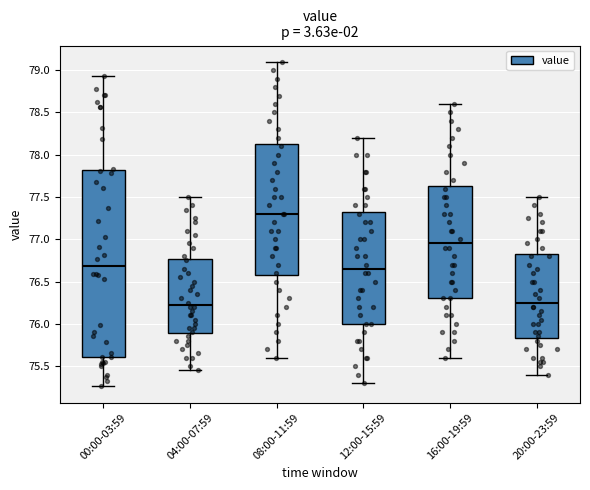

Reading left to right, read every box against the y-axis: the position of its median line, the range the box covers, and the ends of its whiskers. The values are not printed on the chart, so give them approximately, as read against the axis.

00:00-03:59: median 76.70, box 75.60 to 77.80, whiskers 75.25 to 78.95
04:00-07:59: median 76.25, box 75.90 to 76.75, whiskers 75.45 to 77.50
08:00-11:59: median 77.30, box 76.60 to 78.15, whiskers 75.60 to 79.10
12:00-15:59: median 76.65, box 76.00 to 77.35, whiskers 75.30 to 78.20
16:00-19:59: median 76.95, box 76.30 to 77.65, whiskers 75.60 to 78.60
20:00-23:59: median 76.25, box 75.85 to 76.85, whiskers 75.40 to 77.50